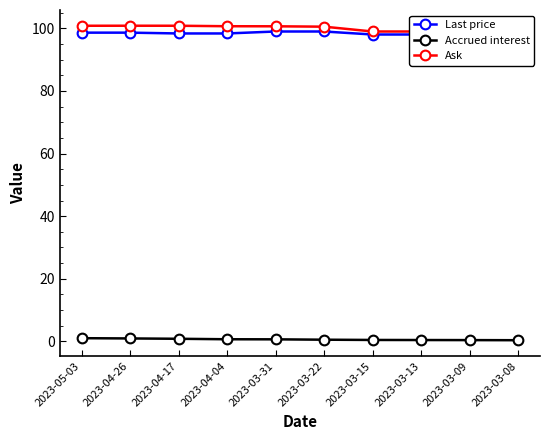

What is the greatest value displayed?

100.8